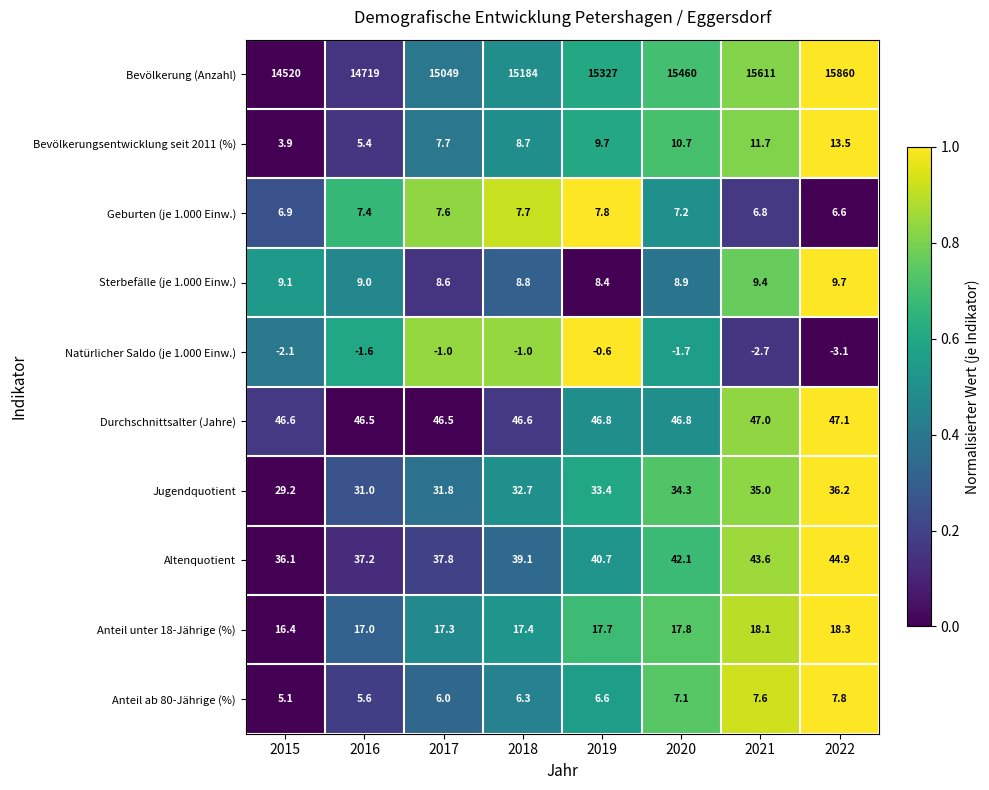

What is the total value across all series at 2022?

16041.0